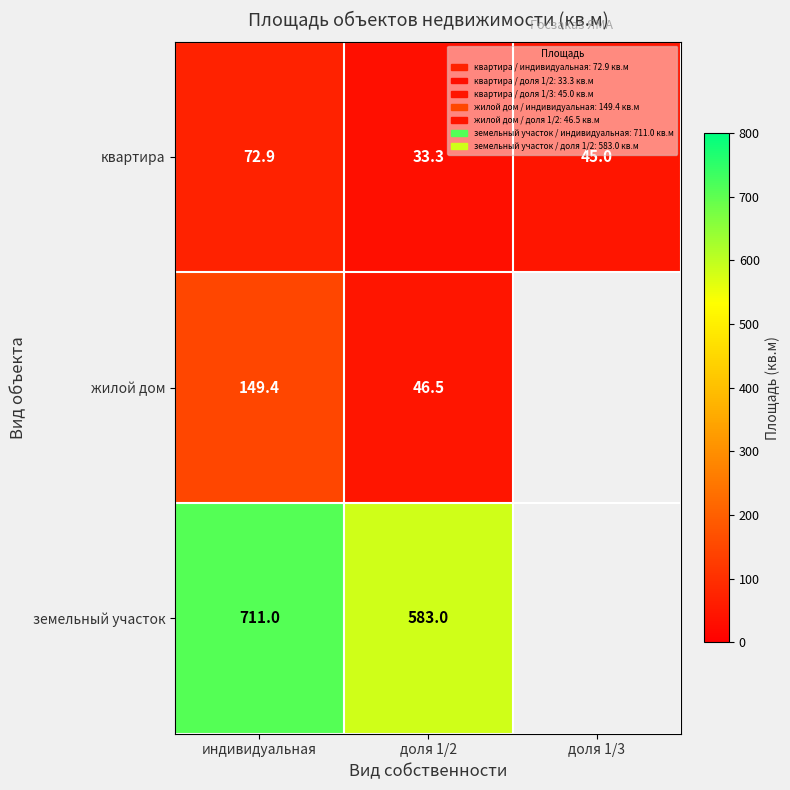

The value of квартира at индивидуальная is 72.9. True or false?

True